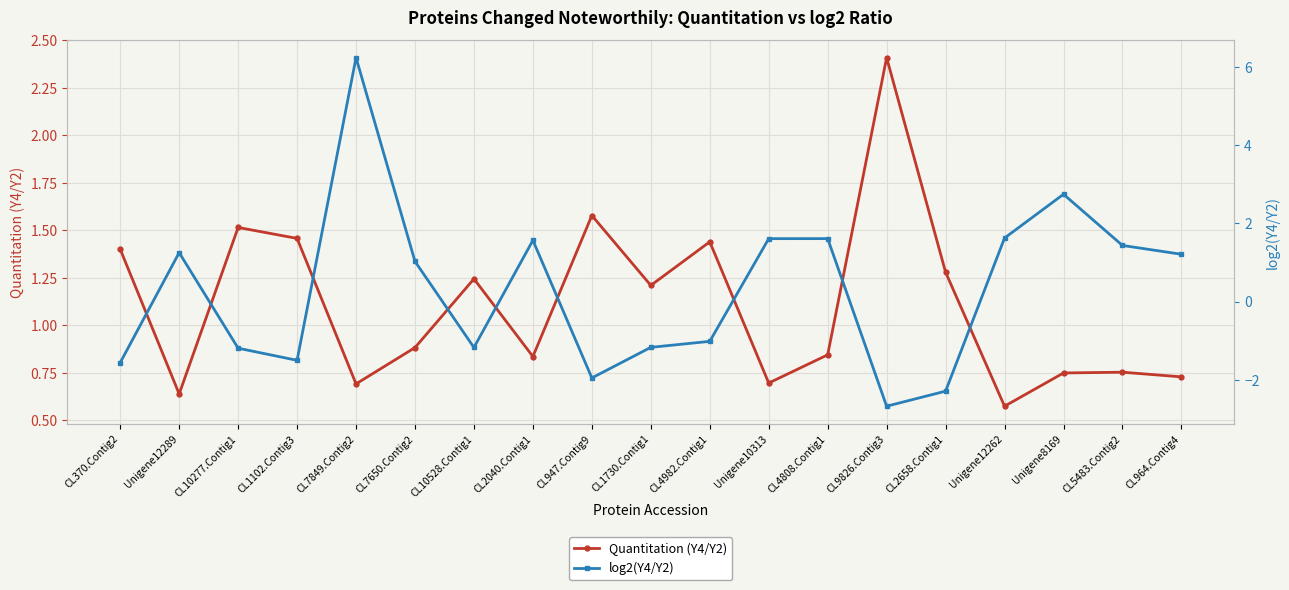

How many lines are shown in the chart?

2